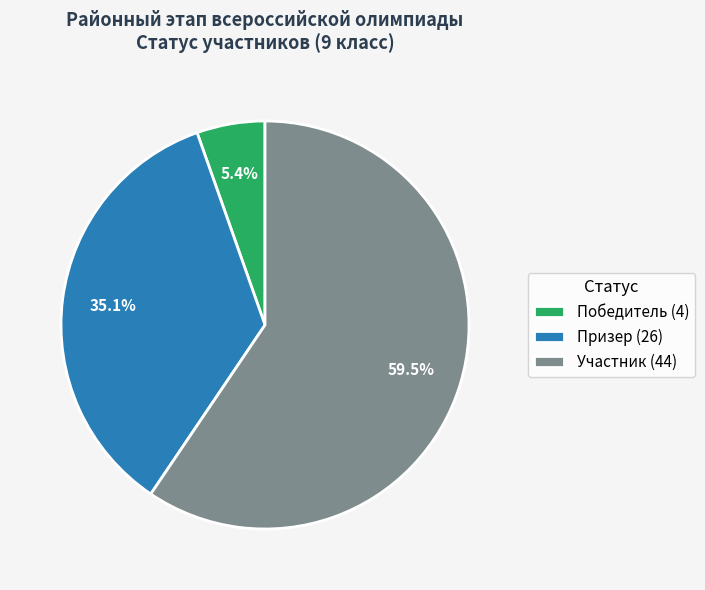

The Победитель slice represents 5% of the pie. True or false?

True